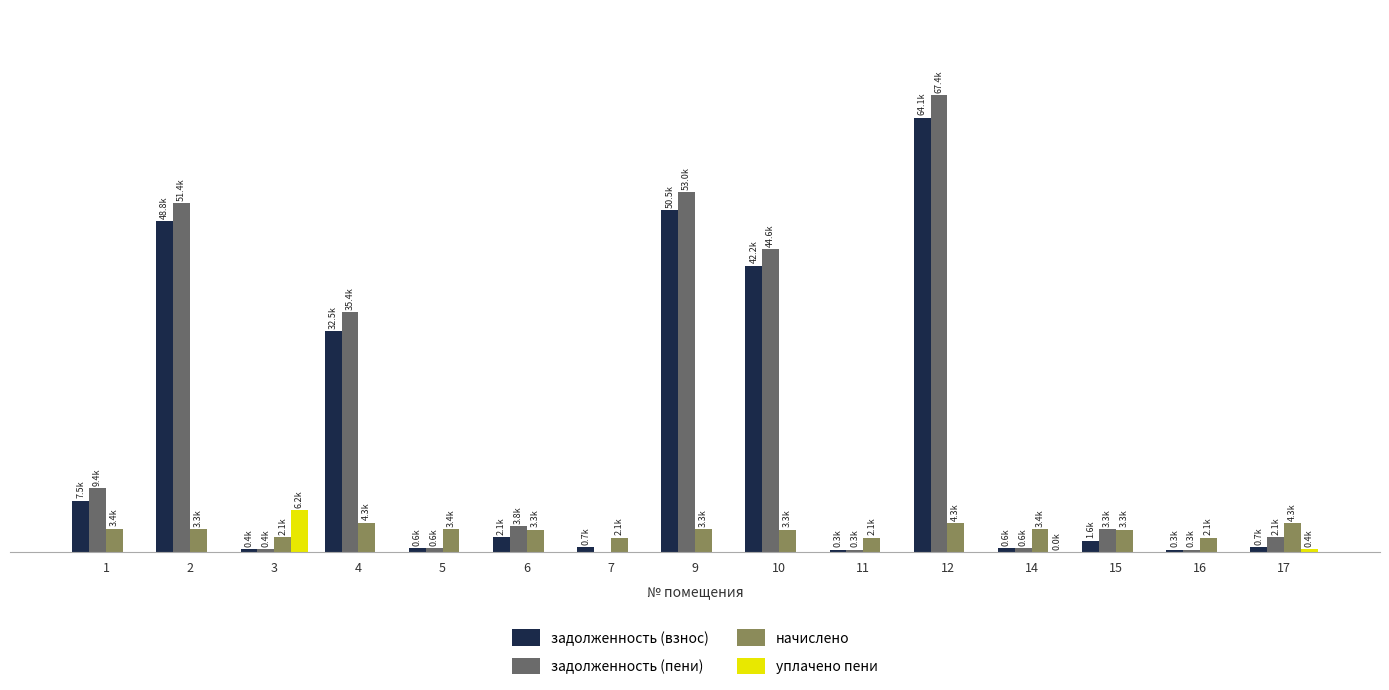

What are all the series names shown in the legend?

задолженность (взнос), задолженность (пени), начислено, уплачено пени